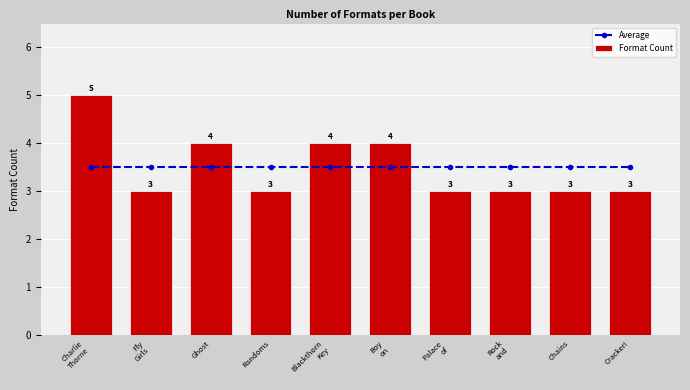

At which category is the sum across all series the highest?

Charlie
Thorne